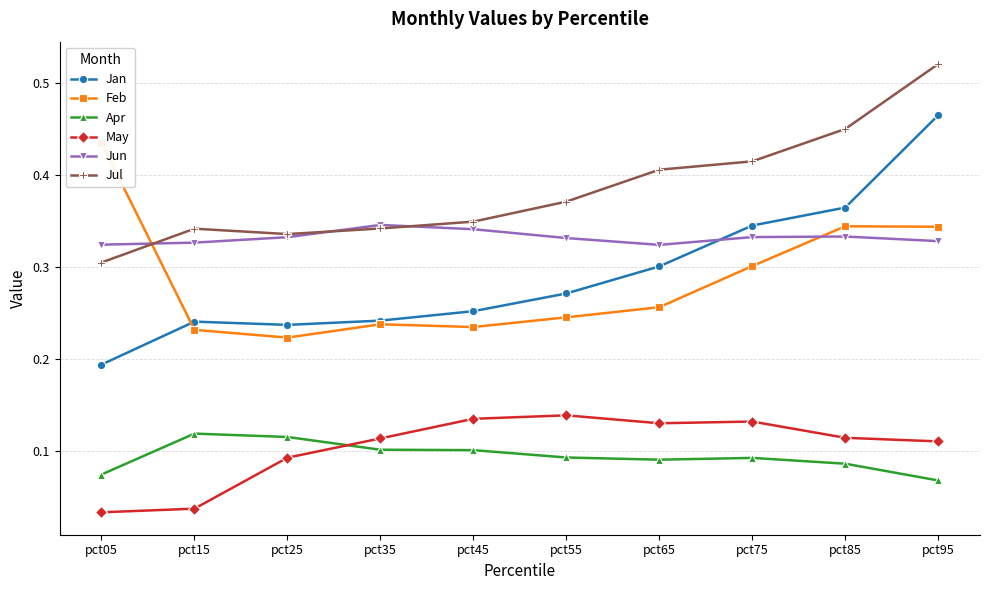

True or false: Jul and Jan cross at least once.

False